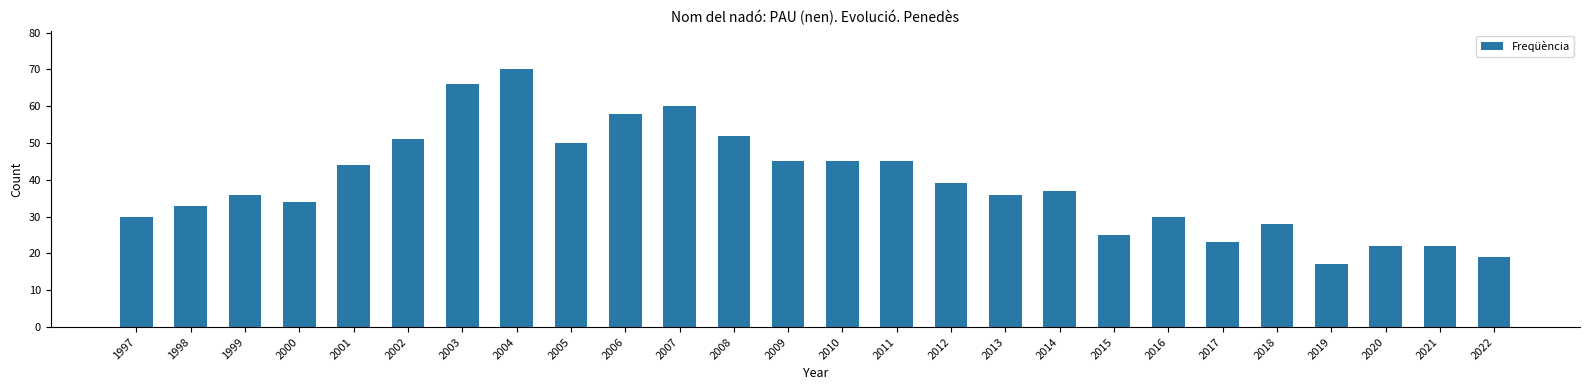

At which category does the chart reach its peak across all series?

2004